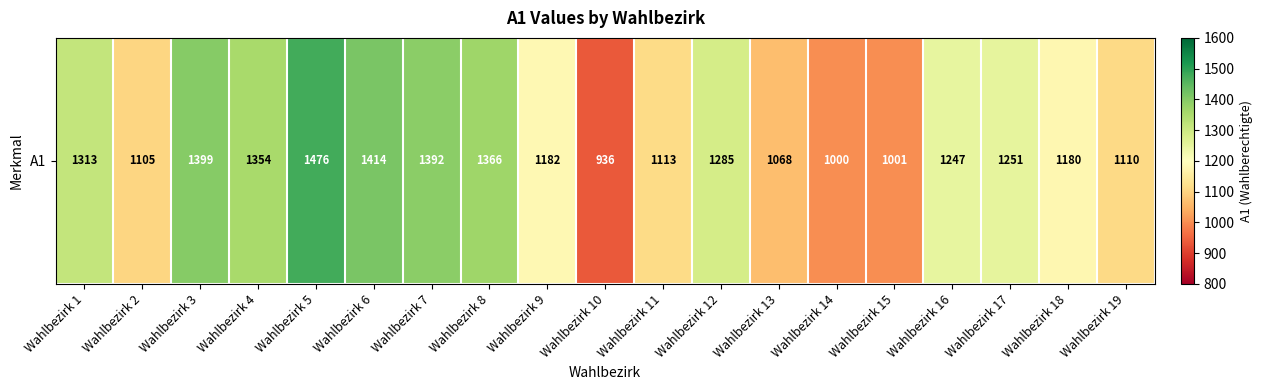

Reading left to right, list all the values displayed in this chart.

Wahlbezirk 1=1313	Wahlbezirk 2=1105	Wahlbezirk 3=1399	Wahlbezirk 4=1354	Wahlbezirk 5=1476	Wahlbezirk 6=1414	Wahlbezirk 7=1392	Wahlbezirk 8=1366	Wahlbezirk 9=1182	Wahlbezirk 10=936	Wahlbezirk 11=1113	Wahlbezirk 12=1285	Wahlbezirk 13=1068	Wahlbezirk 14=1000	Wahlbezirk 15=1001	Wahlbezirk 16=1247	Wahlbezirk 17=1251	Wahlbezirk 18=1180	Wahlbezirk 19=1110